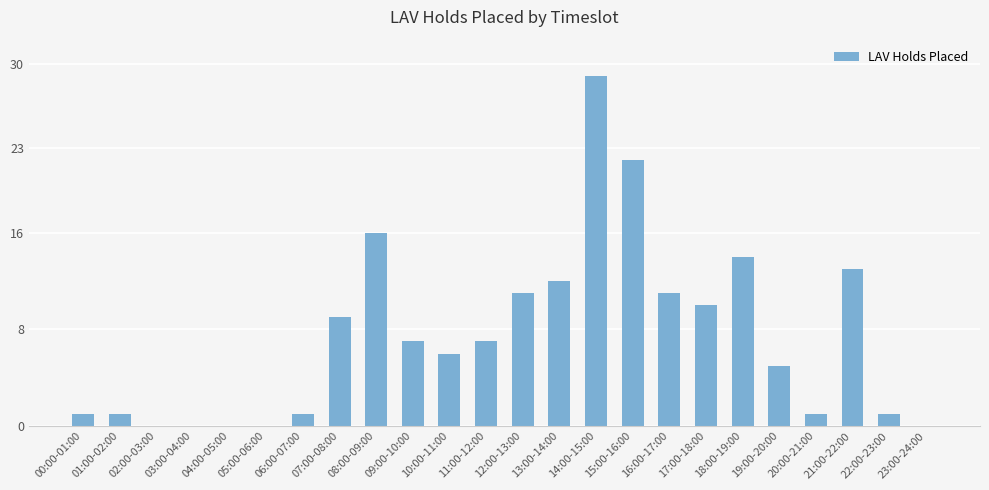

At which label does the data first exceed 7?

07:00-08:00